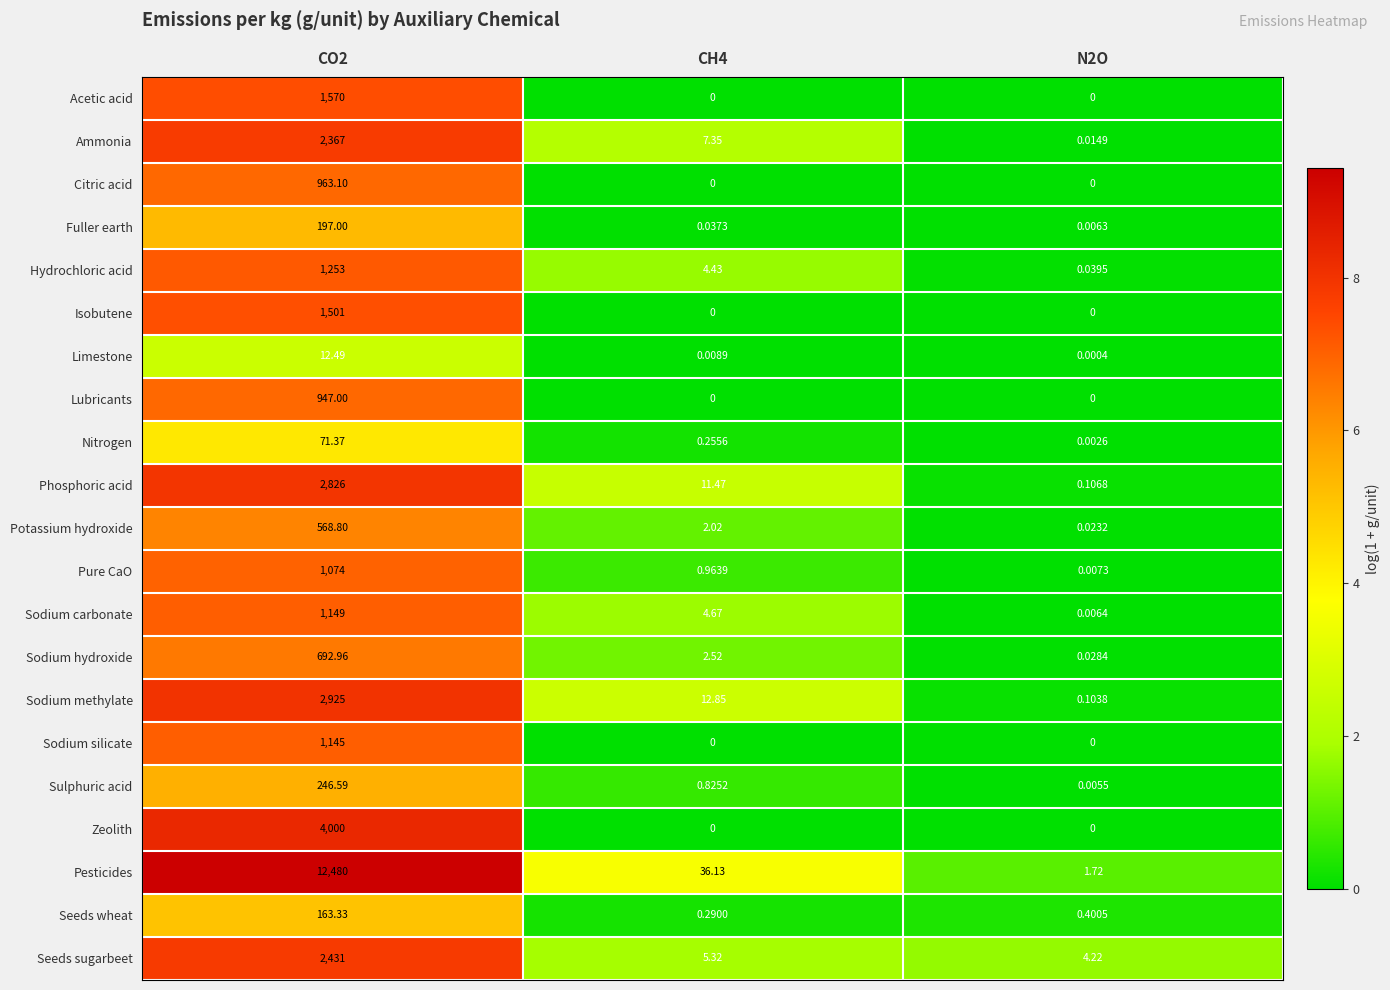

Between CO2 and N2O, which series saw the biggest shift?

Pesticides